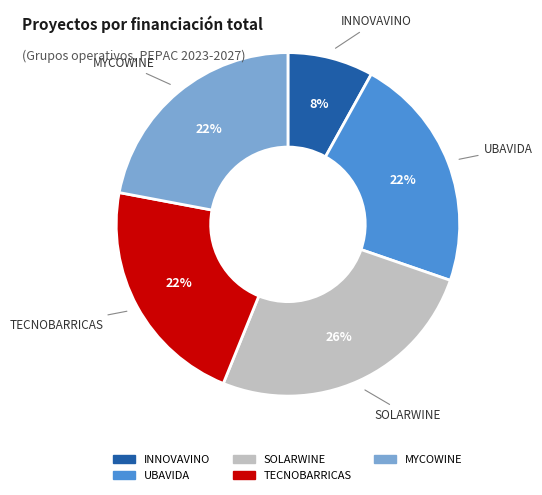

Combined, do SOLARWINE and UBAVIDA account for over 50%?

No